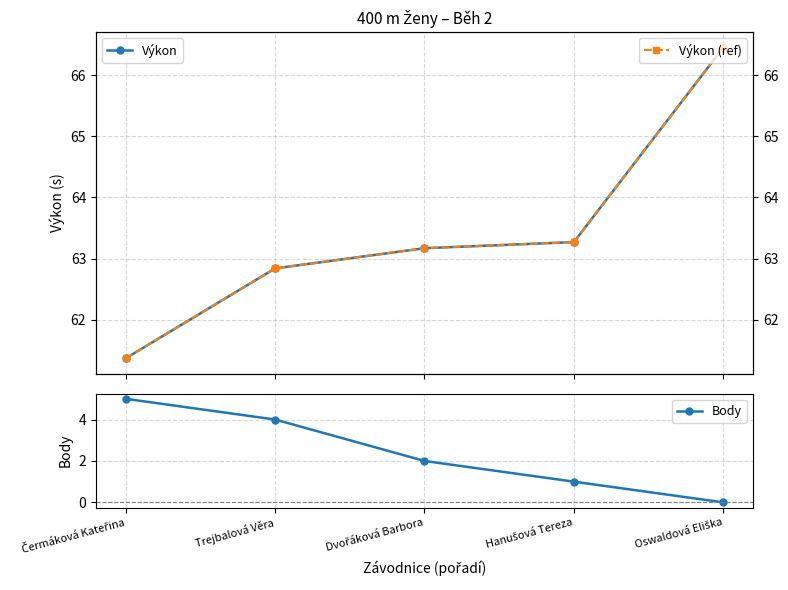

What value does the Body series have at Dvořáková Barbora?

2.0